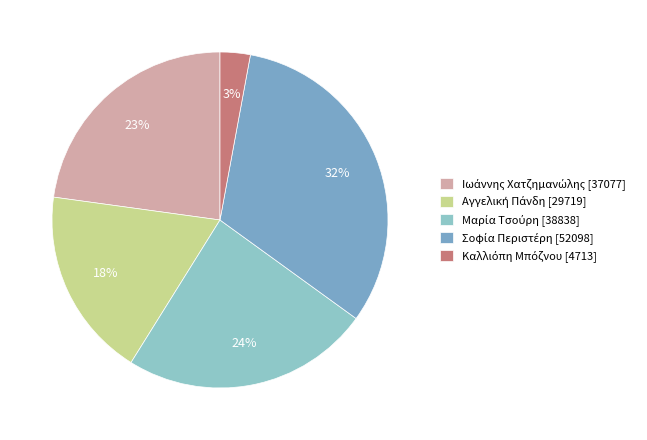

To the nearest percent, what is the average slice percentage?

20%